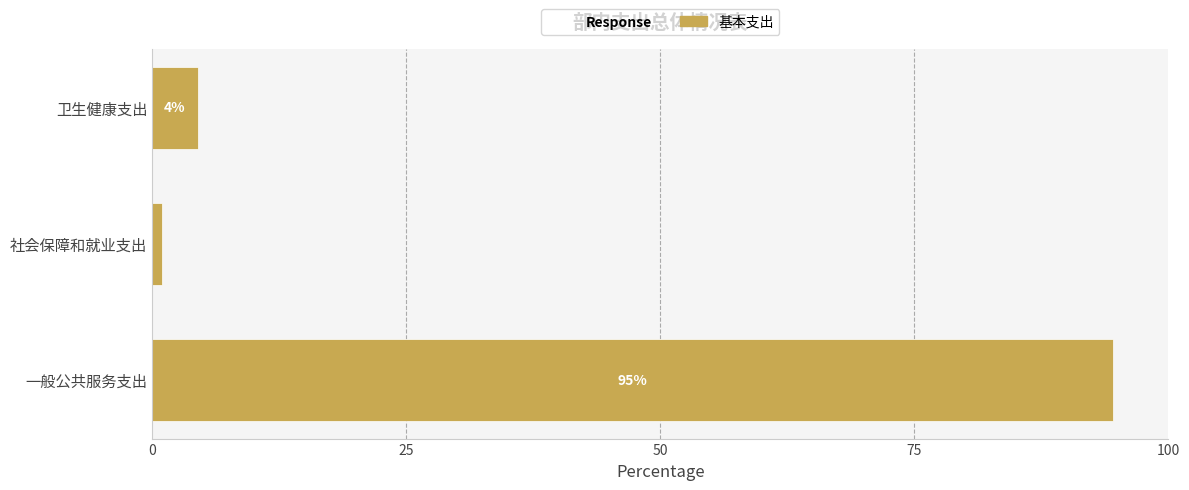

The value at 卫生健康支出 is 4.5. True or false?

True